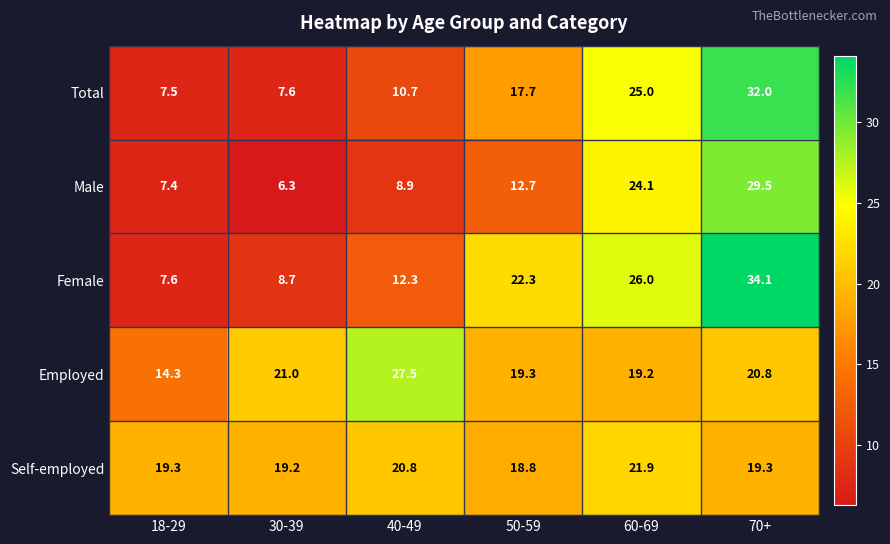

What is the greatest value displayed?

34.1